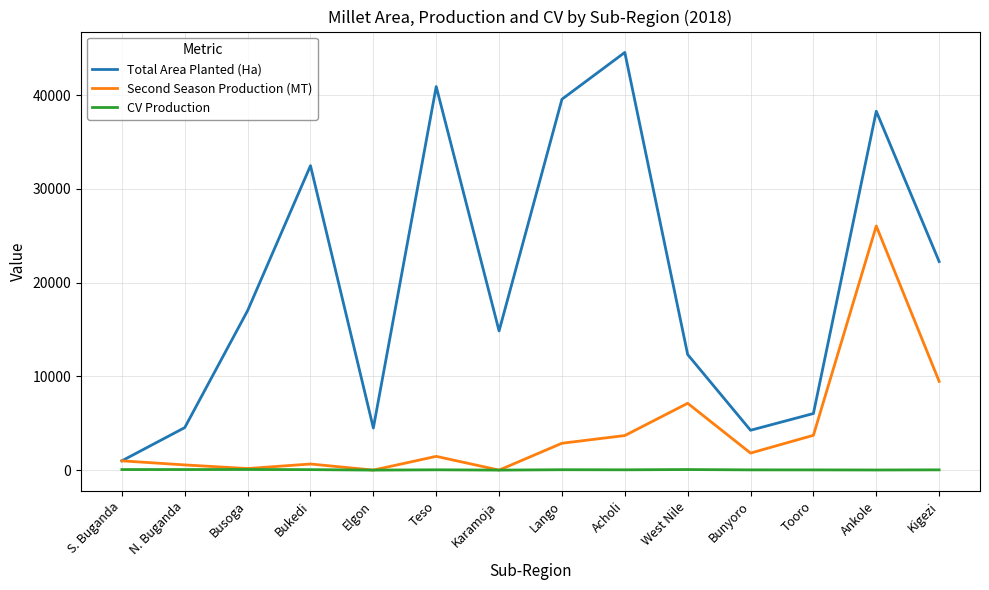

In Total Area Planted (Ha), how many points are higher than both neighbors (excluding endpoints)?

4